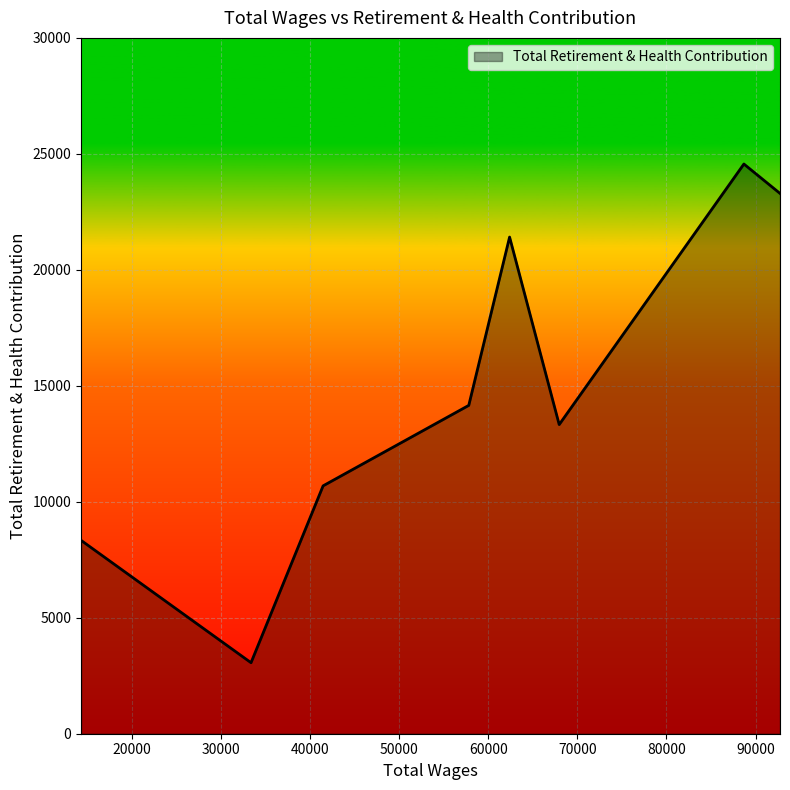

What is the greatest value displayed?

24562